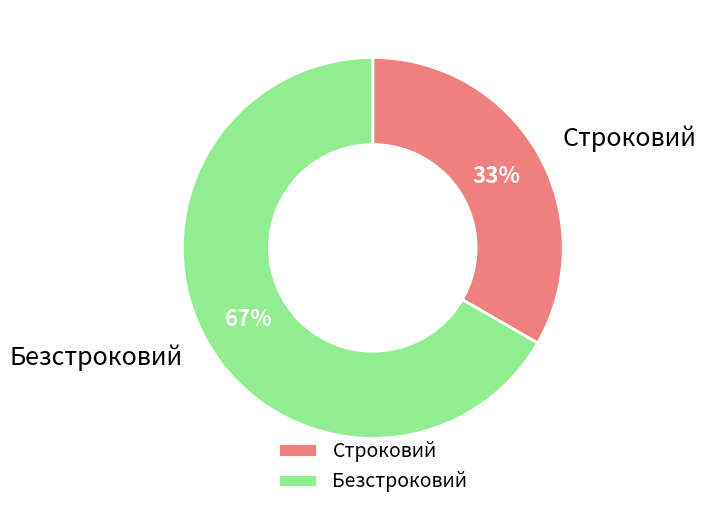

How many segments does this pie chart have?

2